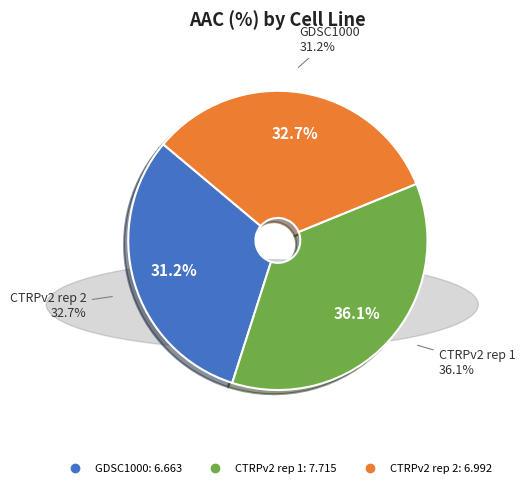

What is the change in value from GDSC1000 to CTRPv2 rep 2?

+0.3